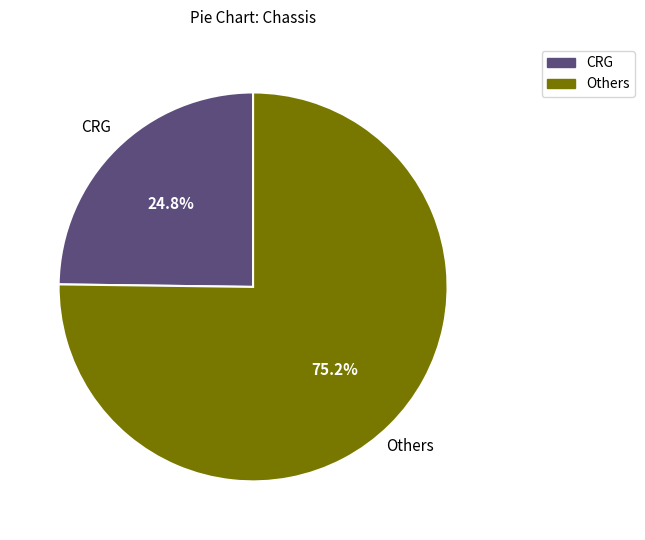

Is there a majority slice in this chart?

Yes